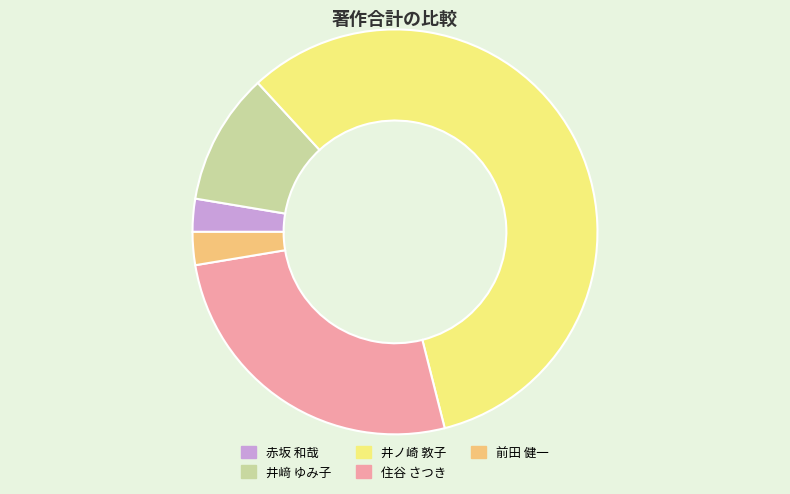

Approximately how many times larger is the value at 井﨑 ゆみ子 compared to 井ノ崎 敦子?

0.2